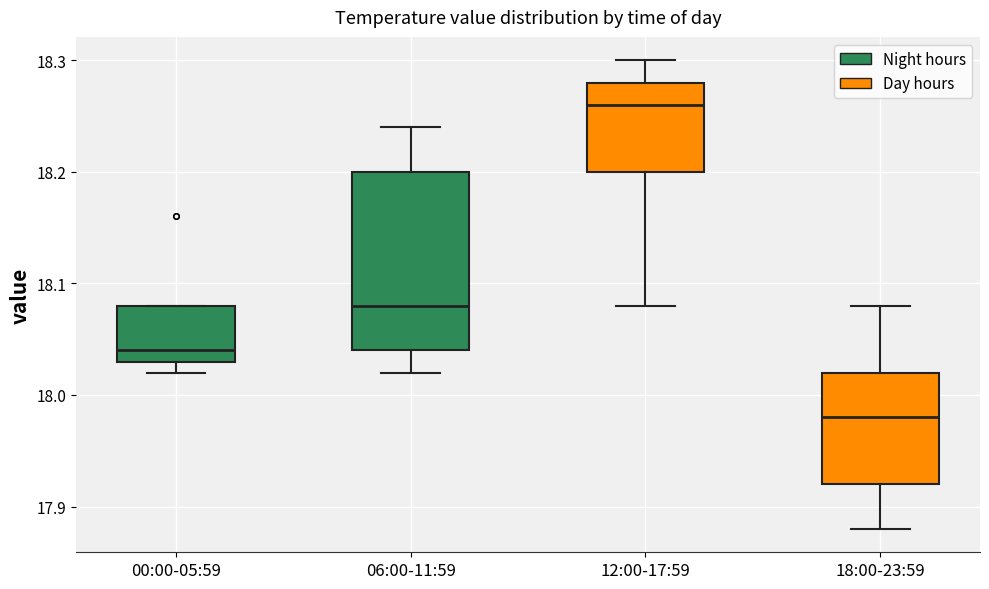

Reading left to right, read every box against the y-axis: the position of its median line, the range the box covers, and the ends of its whiskers. The values are not printed on the chart, so give them approximately, as read against the axis.

00:00-05:59: median 18.04, box 18.03 to 18.08, whiskers 18.02 to 18.08
06:00-11:59: median 18.08, box 18.04 to 18.20, whiskers 18.02 to 18.24
12:00-17:59: median 18.26, box 18.20 to 18.28, whiskers 18.08 to 18.30
18:00-23:59: median 17.98, box 17.92 to 18.02, whiskers 17.88 to 18.08